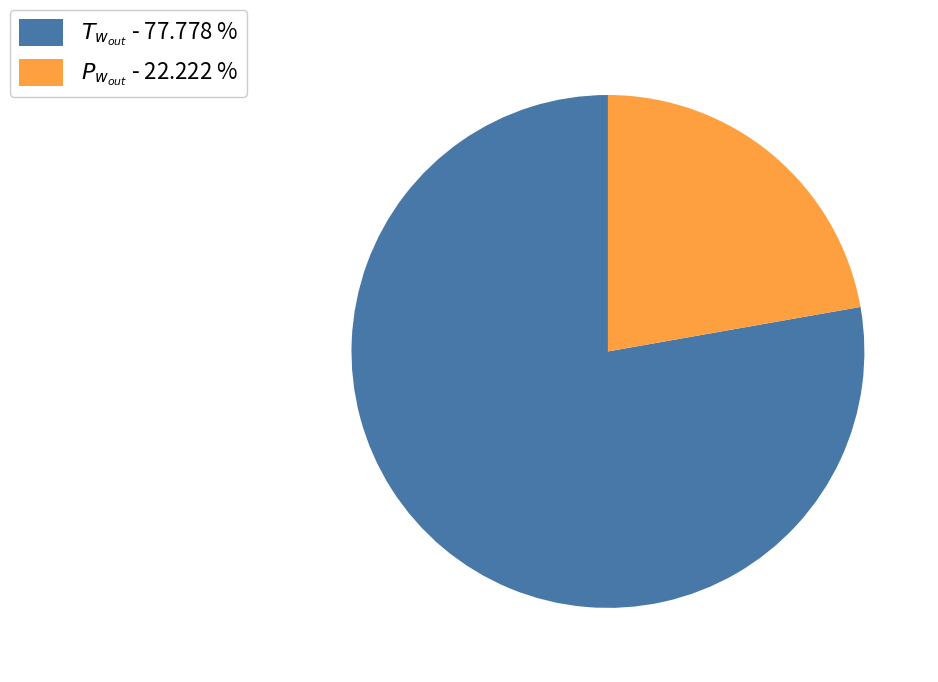

Is there a majority slice in this chart?

Yes